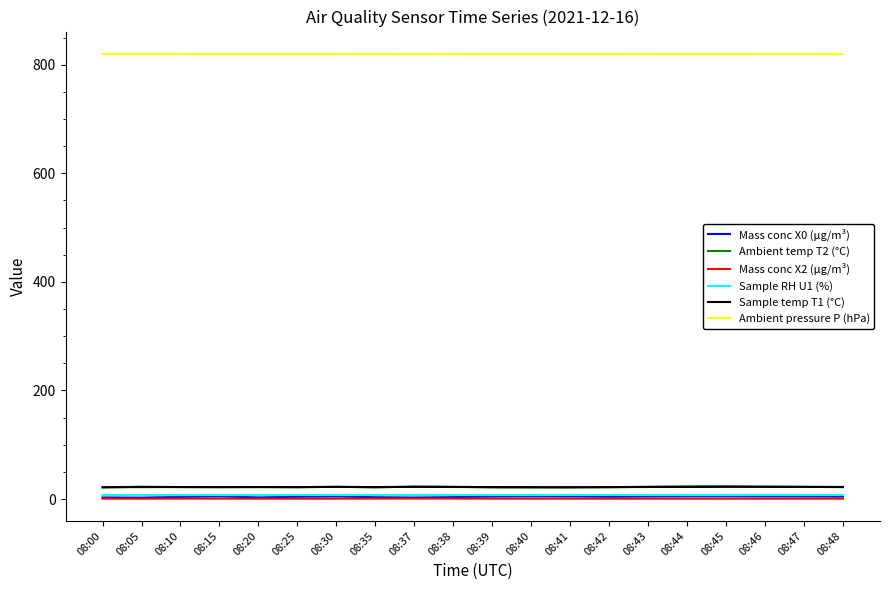

True or false: Ambient temp T2 (°C) has a value of 22.5 at 08:47.

True